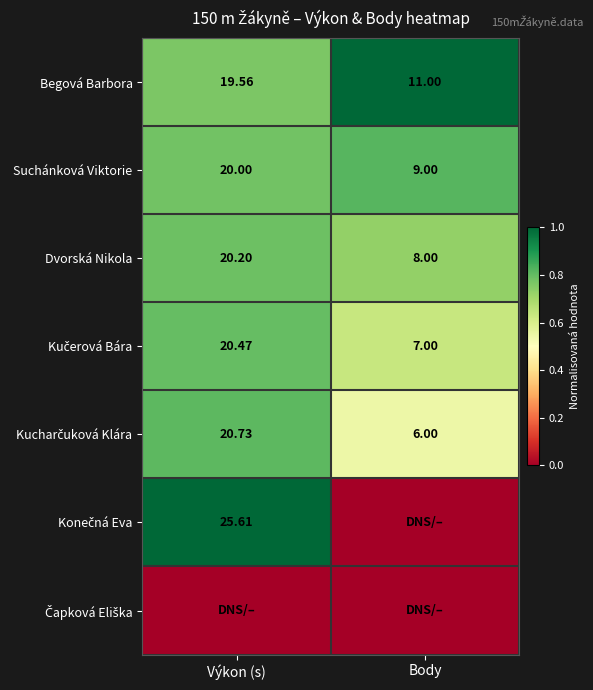

Rank the categories by Suchánková Viktorie value from lowest to highest.

Body, Výkon (s)